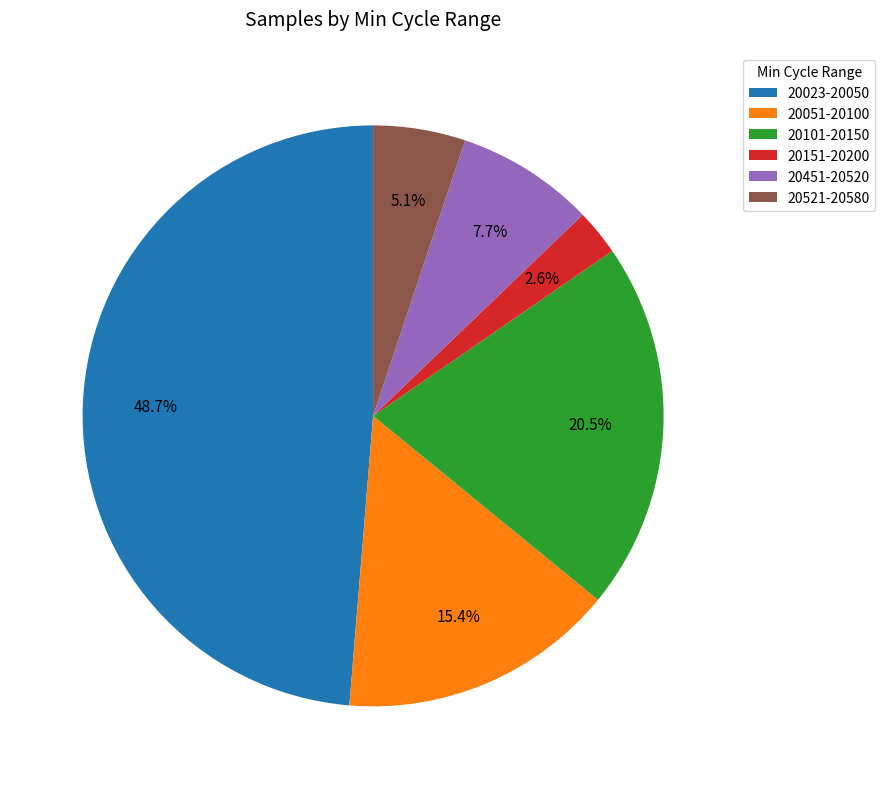

Combined, what portion of the pie is 20101-20150 and 20151-20200?

23.1%